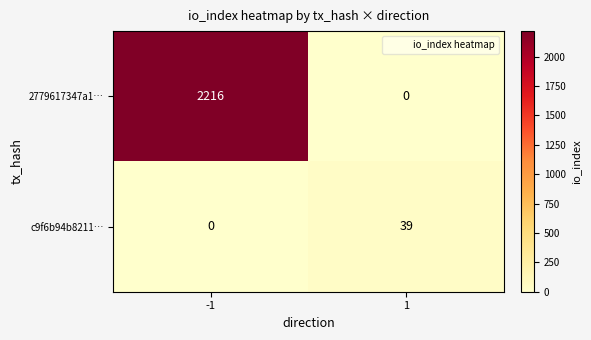

What is the total value across all series at 1?

39